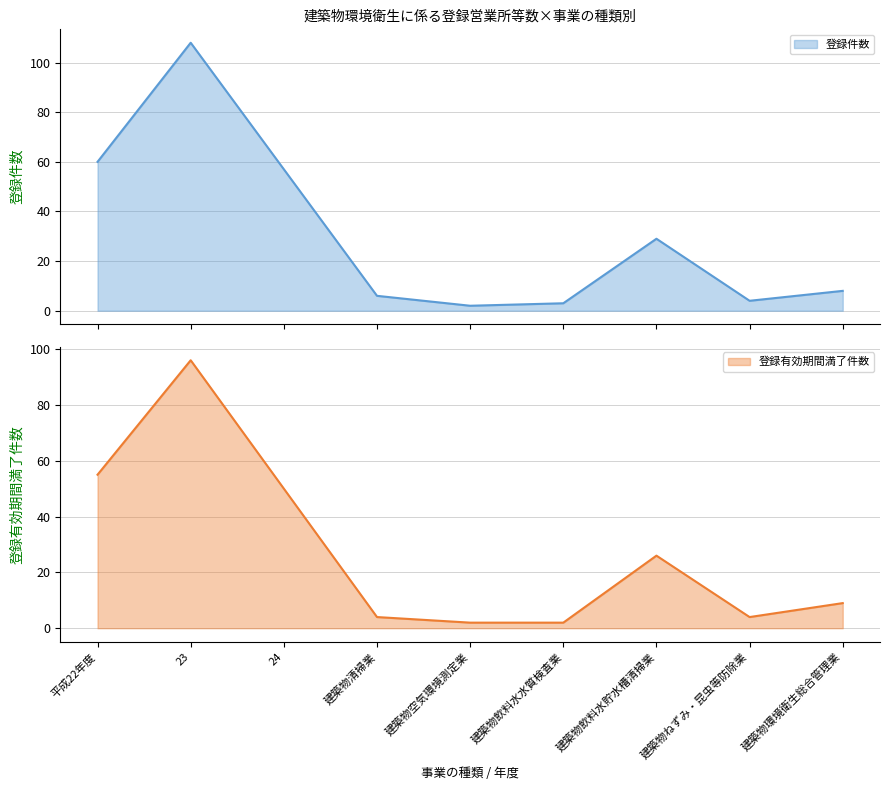

List the labels in order of 登録有効期間満了件数 value, largest first.

23, 平成22年度, 24, 建築物飲料水貯水槽清掃業, 建築物環境衛生総合管理業, 建築物清掃業, 建築物ねずみ・昆虫等防除業, 建築物空気環境測定業, 建築物飲料水水質検査業